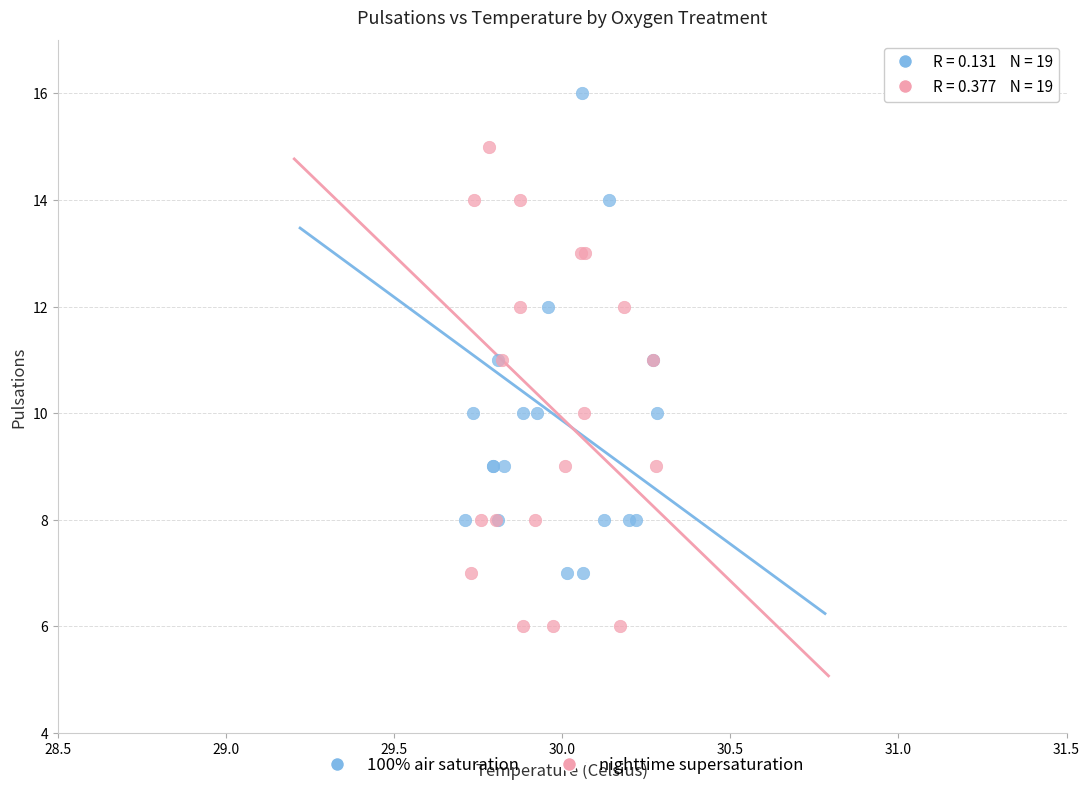

Which series reaches the maximum Y coordinate?

100% air saturation